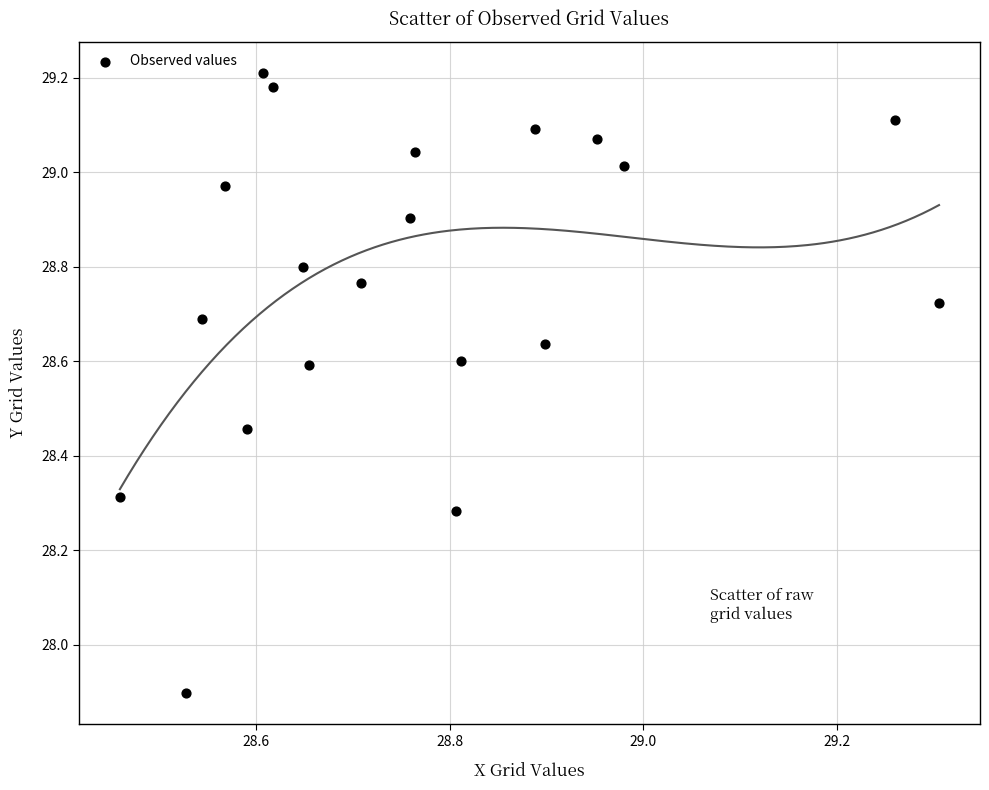

What Y value in the scatter plot is closest to 28?

27.9